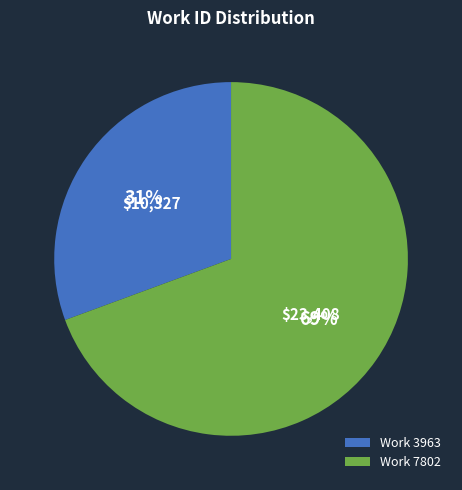

True or false: Work 7802 accounts for 57% of the total.

False